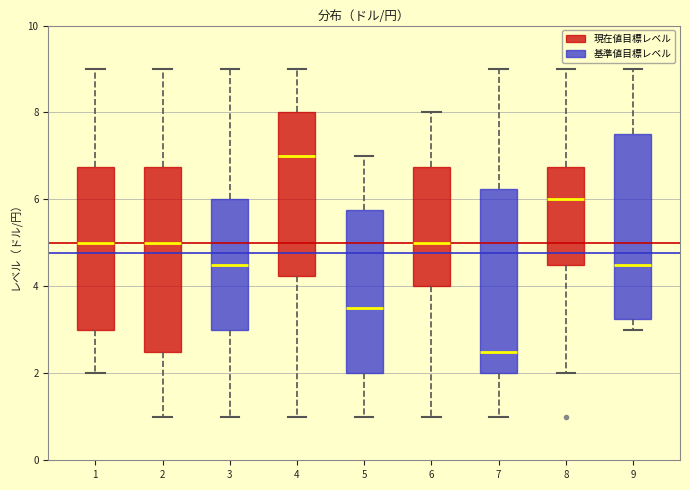

Reading left to right, transcribe this box plot: for each box, give where its median line is, the range the box spans, and where its two whiskers end, as read against the y-axis. The values are not printed on the chart, so give them approximately, as read against the axis.

1: median 5.0, box 3.0 to 6.8, whiskers 2.0 to 9.0
2: median 5.0, box 2.6 to 6.8, whiskers 1.0 to 9.0
3: median 4.6, box 3.0 to 6.0, whiskers 1.0 to 9.0
4: median 7.0, box 4.2 to 8.0, whiskers 1.0 to 9.0
5: median 3.6, box 2.0 to 5.8, whiskers 1.0 to 7.0
6: median 5.0, box 4.0 to 6.8, whiskers 1.0 to 8.0
7: median 2.6, box 2.0 to 6.2, whiskers 1.0 to 9.0
8: median 6.0, box 4.6 to 6.8, whiskers 2.0 to 9.0
9: median 4.6, box 3.2 to 7.6, whiskers 3.0 to 9.0